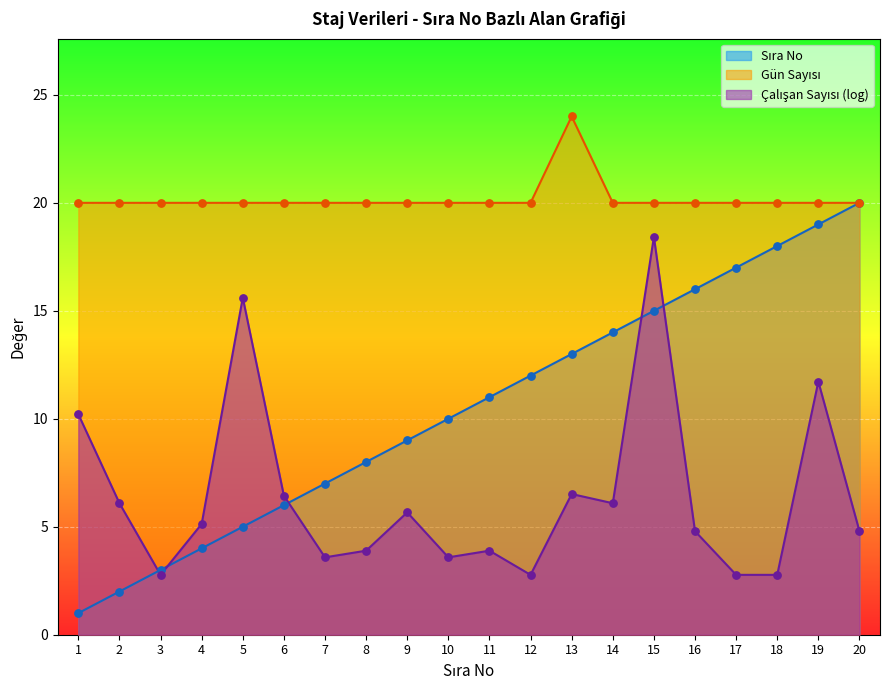

What is the minimum value shown in the chart?

1.0